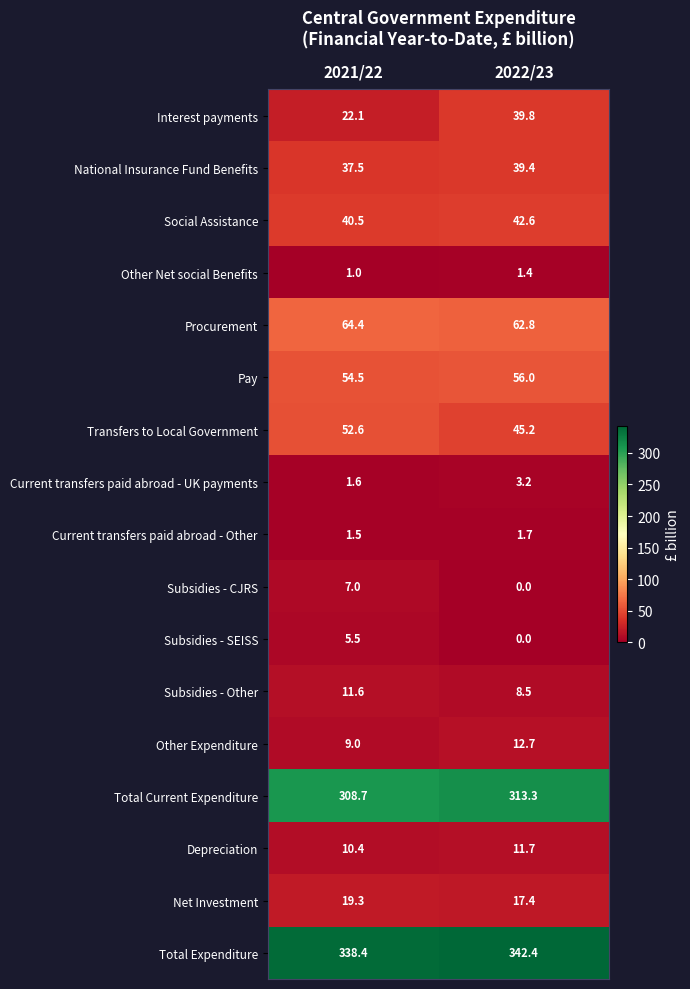

List the labels in order of Total Expenditure value, smallest first.

2021/22, 2022/23